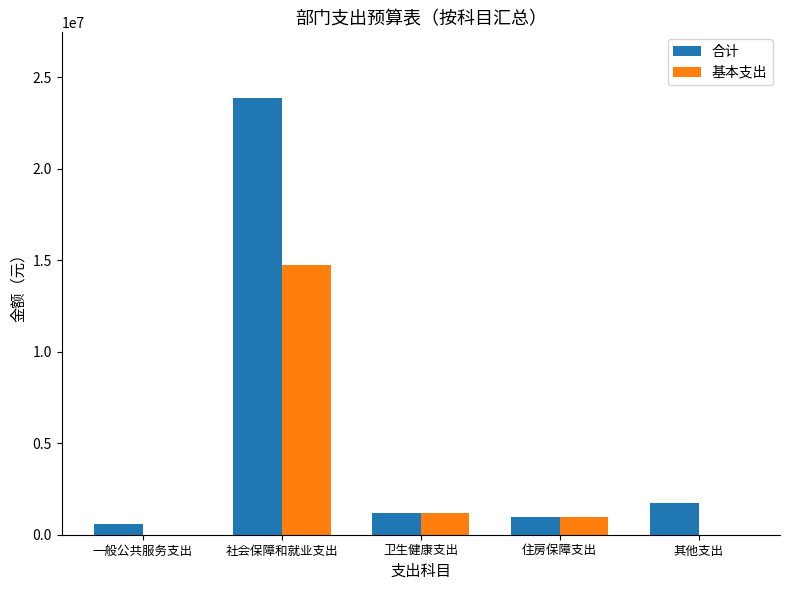

Reading left to right, what are all the values shown in this chart?

合计: 600000.0	23878112.7	1209698.2	948481.9	1715000.0
基本支出: 0.0	14721112.7	1209698.2	948481.9	0.0